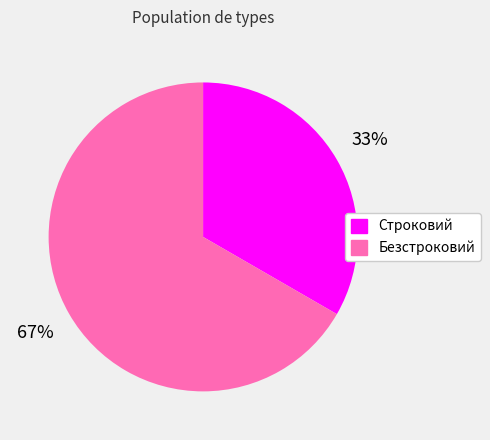

Which has a higher value, Строковий or Безстроковий?

Безстроковий